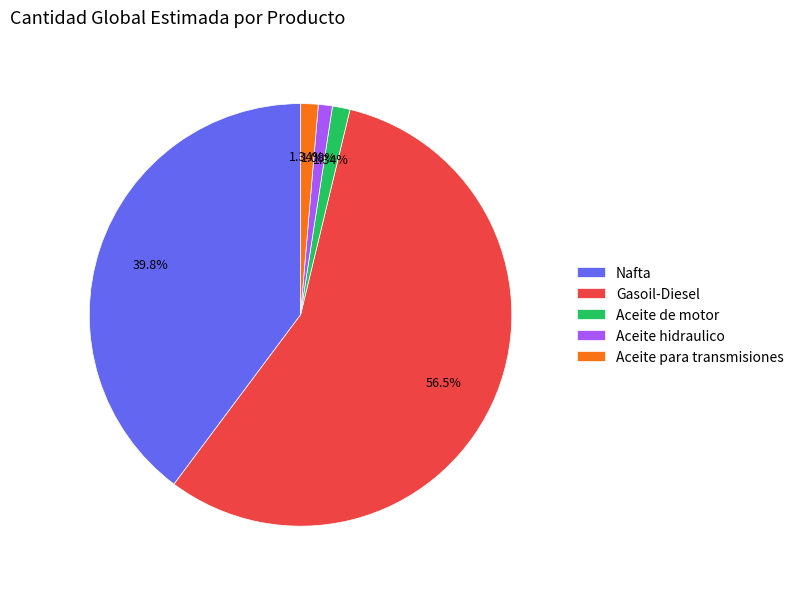

How many slices are in this pie chart?

5